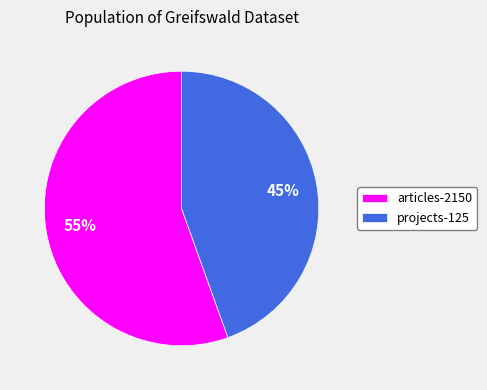

The articles-2150 slice represents 41% of the pie. True or false?

False